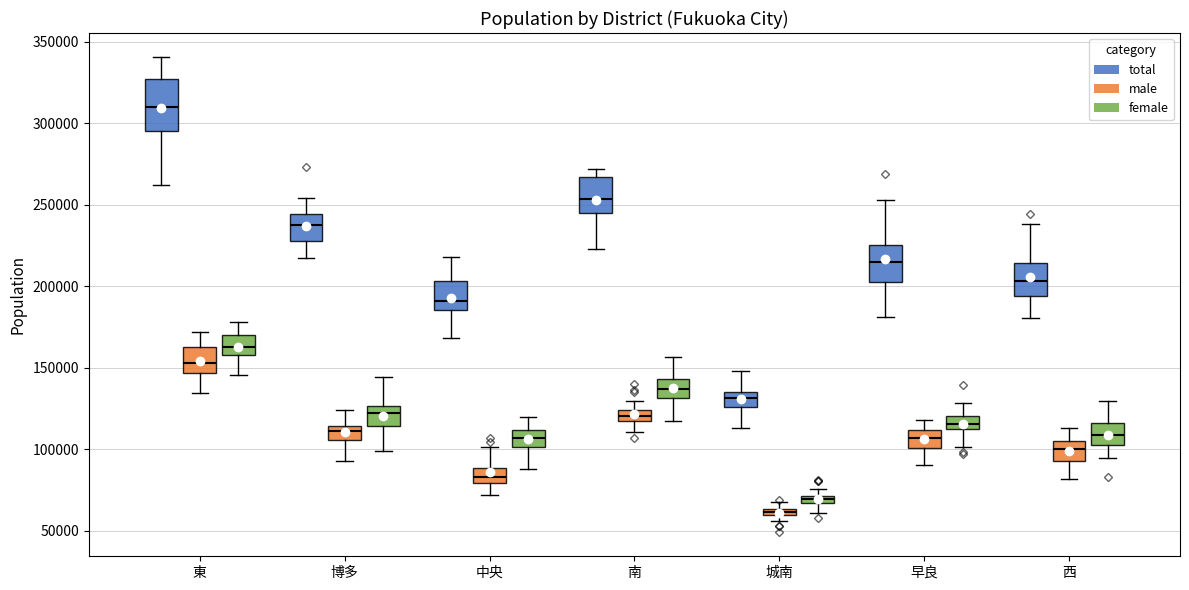

Where does the lower whisker of the box for 城南 (female) end on the y-axis? The values are not printed on the chart, so give them approximately, as read against the axis.

60000